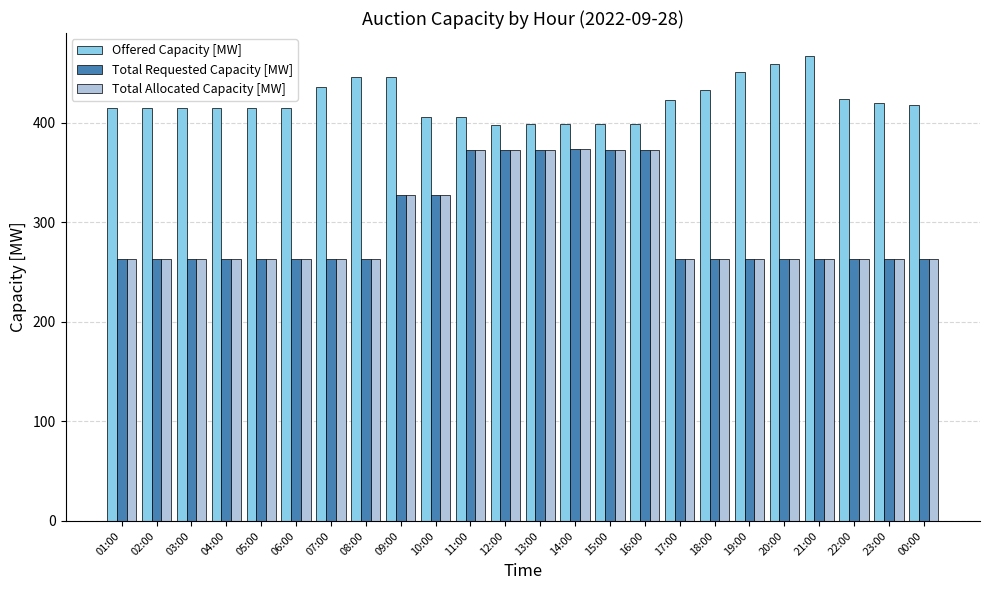

What is the difference between the highest and lowest values at 01:00?

152